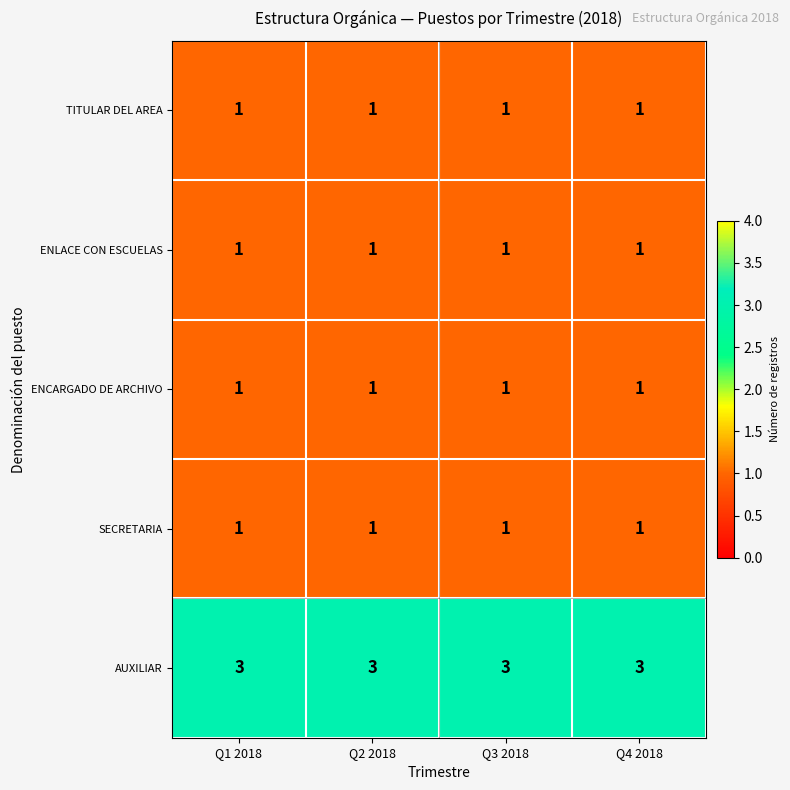

What is the maximum value shown in the chart?

3